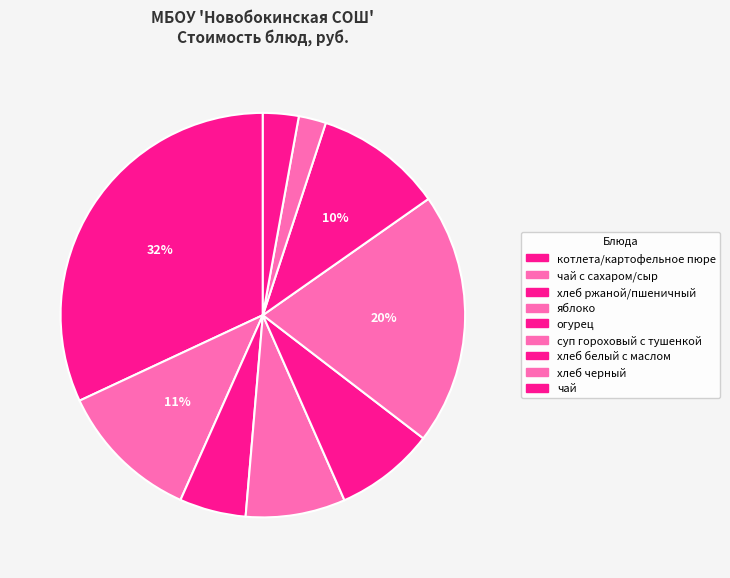

How many slices are in this pie chart?

9